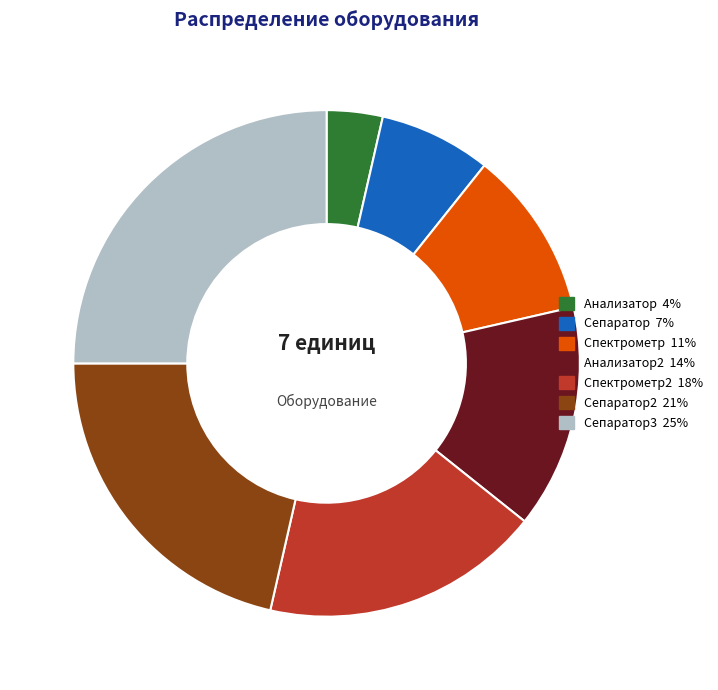

Is there any slice that represents more than half of the pie?

No